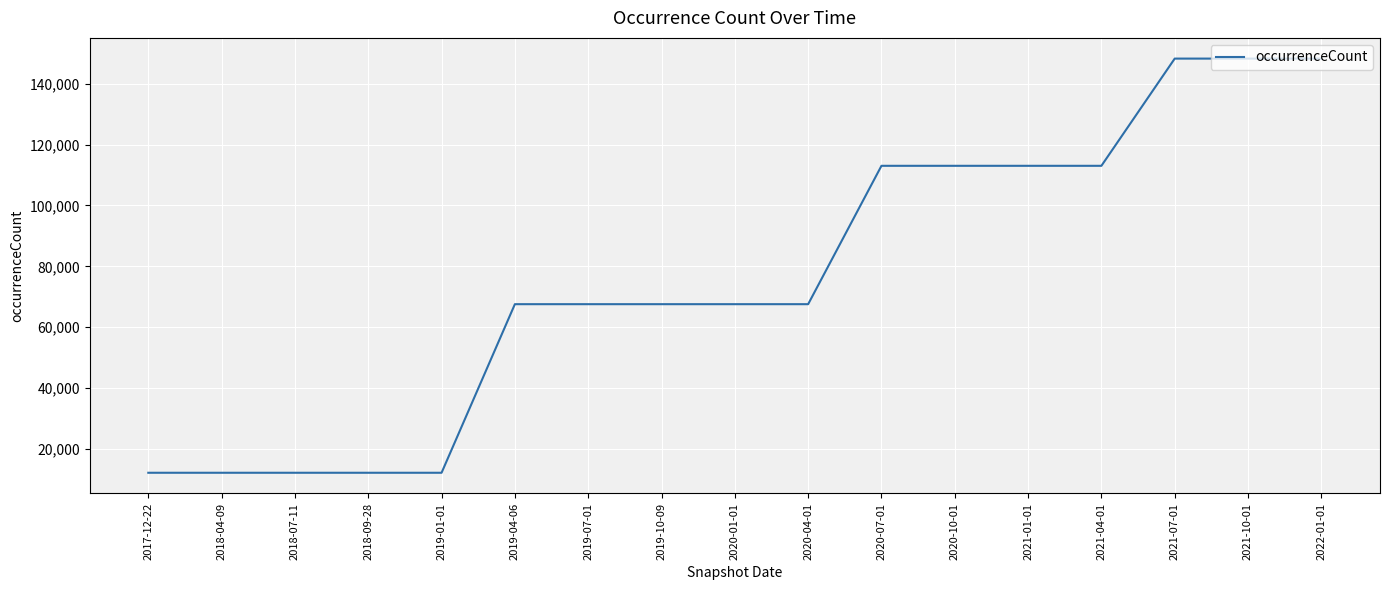

The value at 2019-01-01 is 12230. True or false?

True